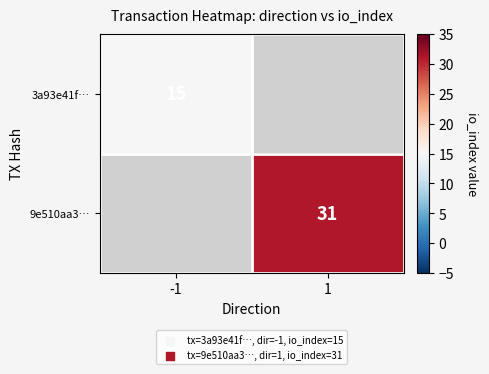

The value of 9e510aa3… at 1 is 50. True or false?

False